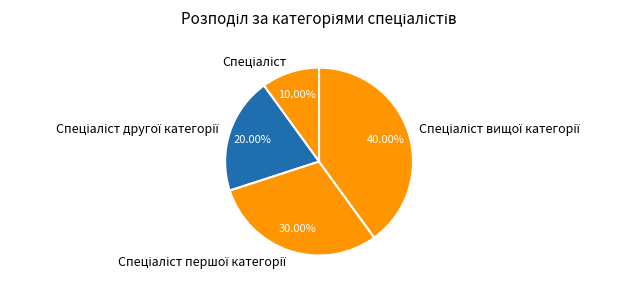

Does any single category account for the majority?

No